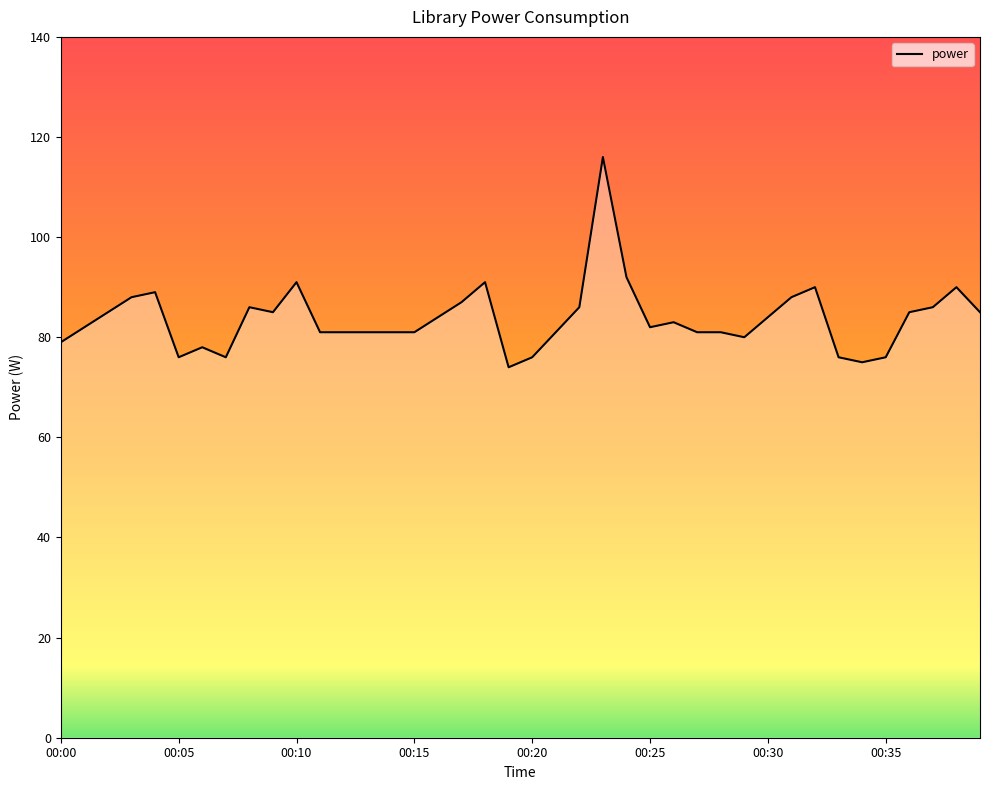

What is the smallest value displayed?

74